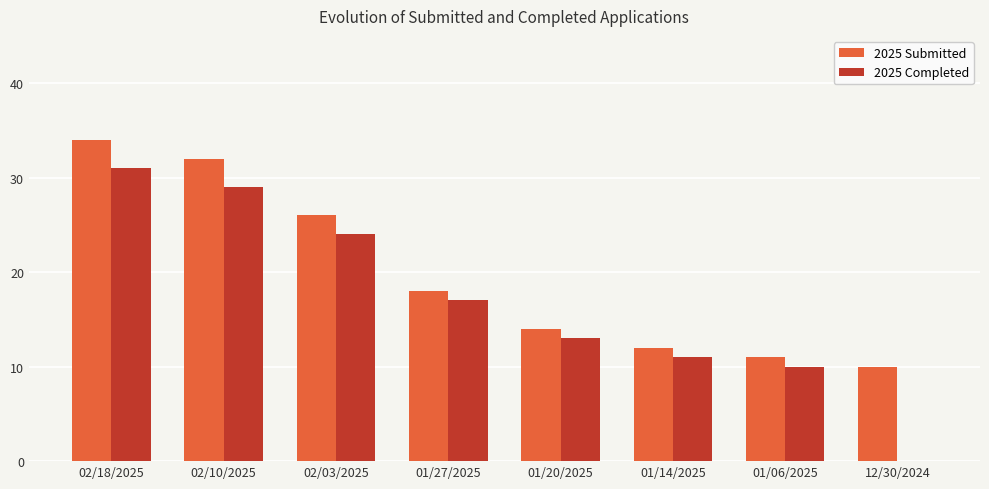

What is the maximum value shown in the chart?

34